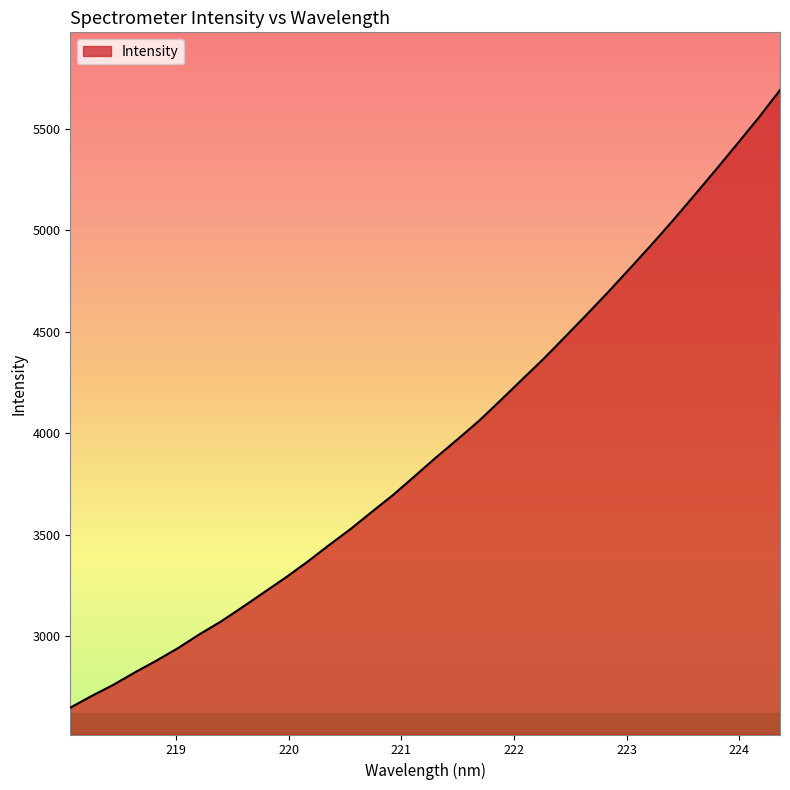

What is the smallest value displayed?

2648.1